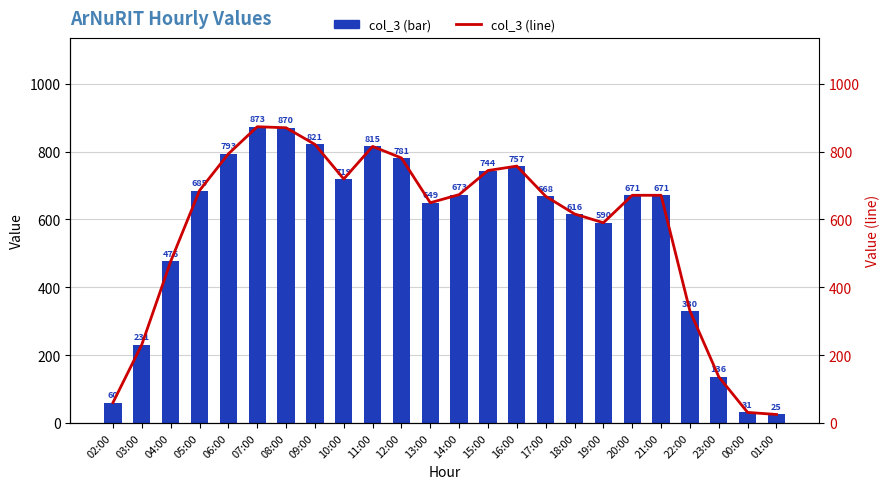

What value does the col_3 (bar) series have at 18:00?

616